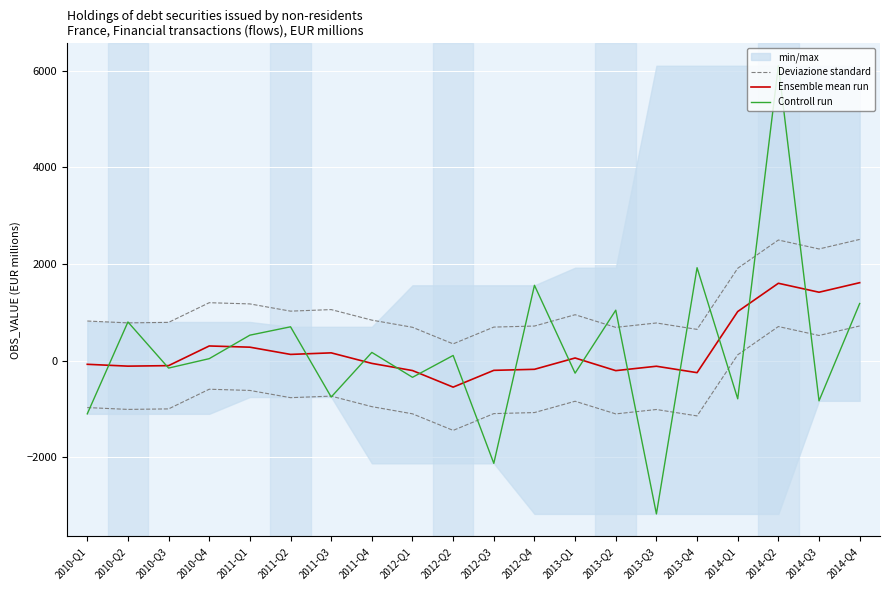

The value of Controll run at 2010-Q1 is -1100.0. True or false?

True